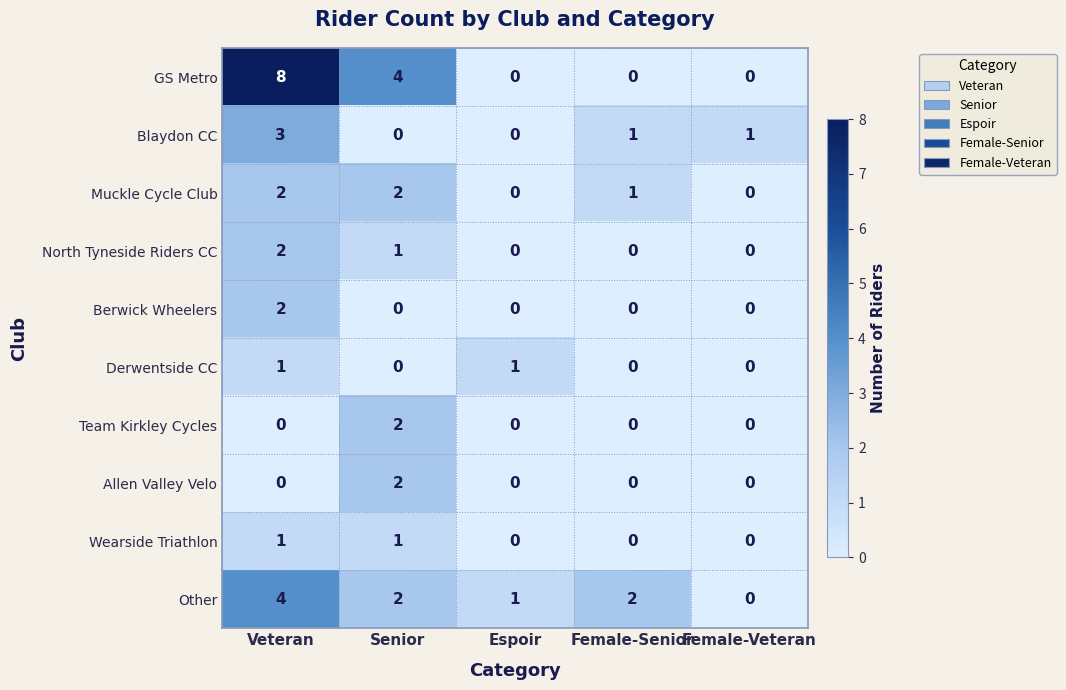

Which series has the widest spread of values?

GS Metro